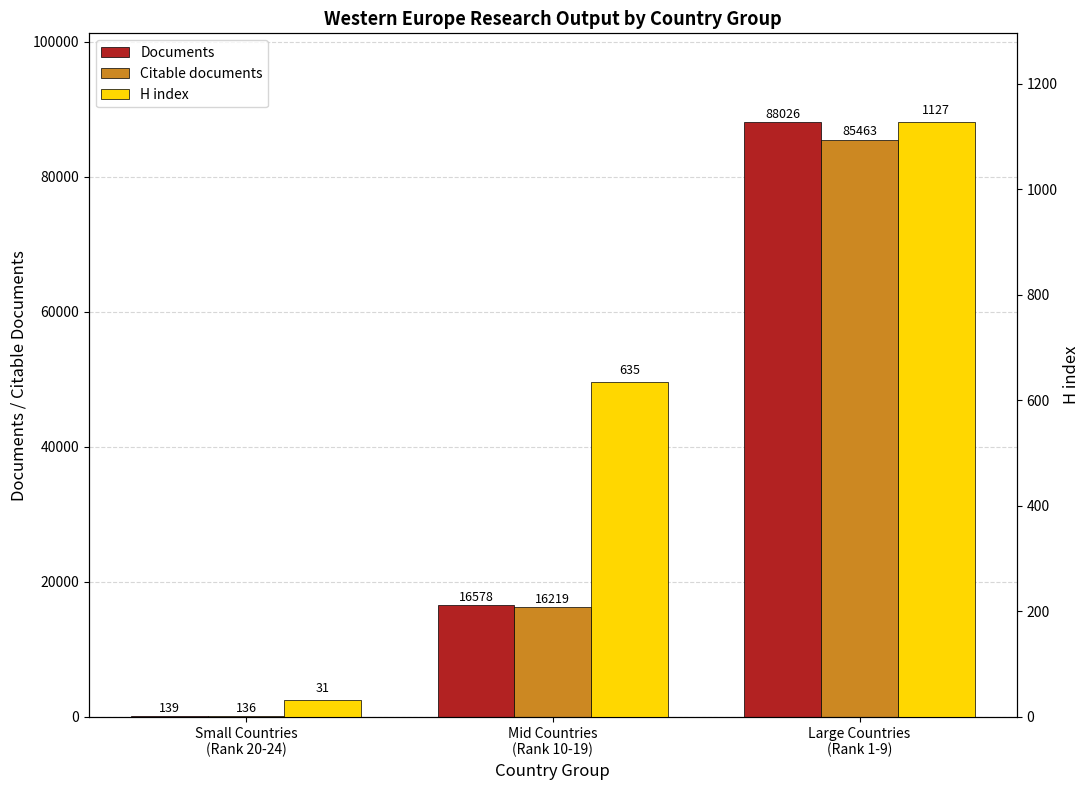

How many data points does each series have?

3